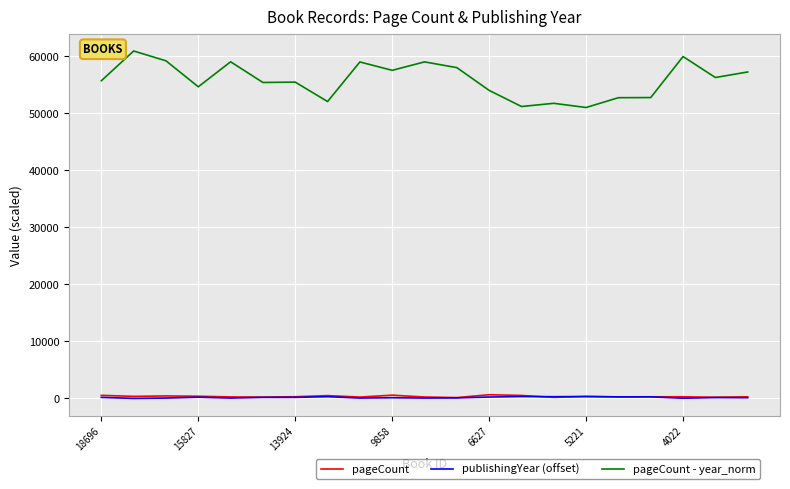

What is the greatest value displayed?

60896